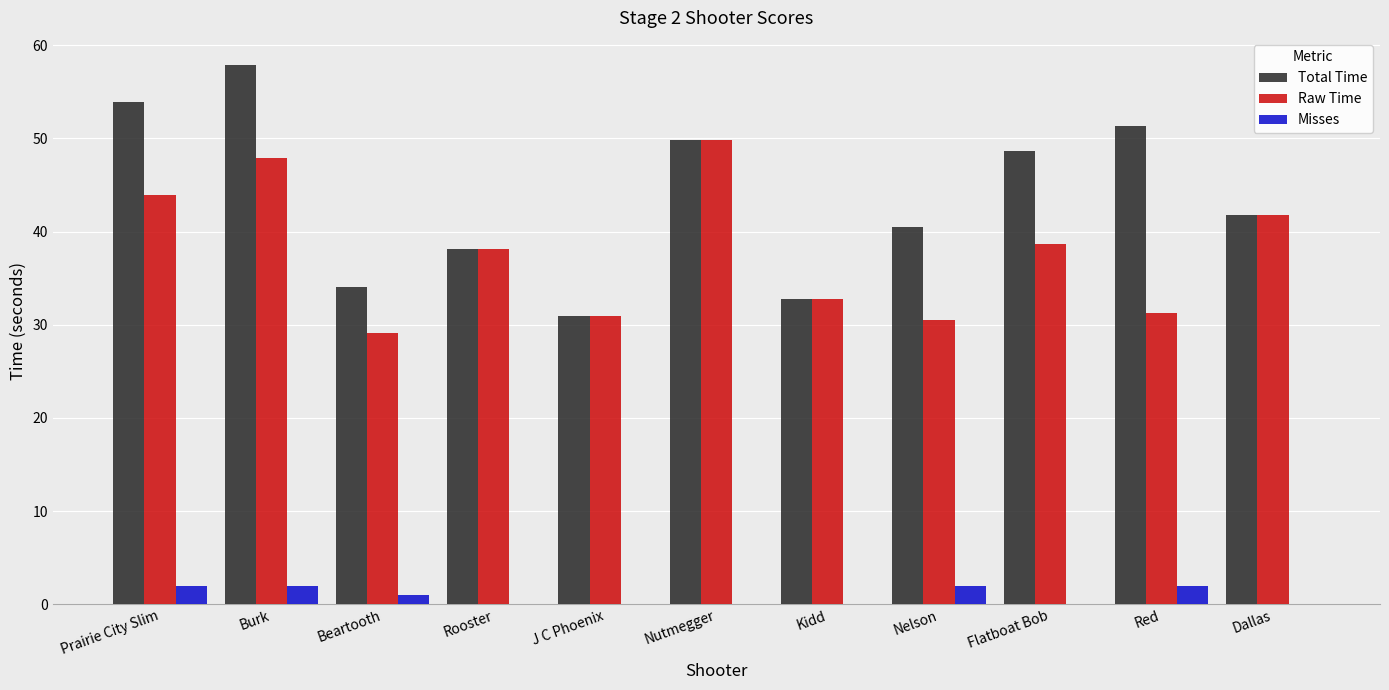

At which category is the sum across all series the highest?

Burk